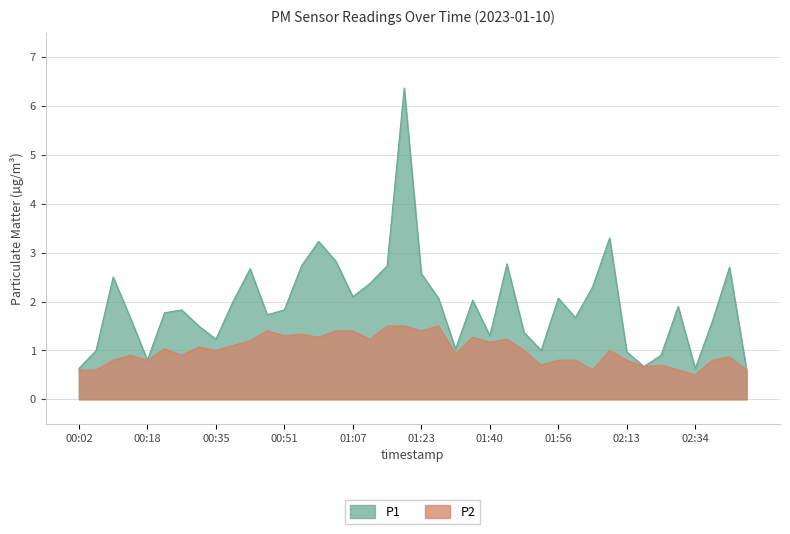

How many interior local peaks does the P1 series have?

11